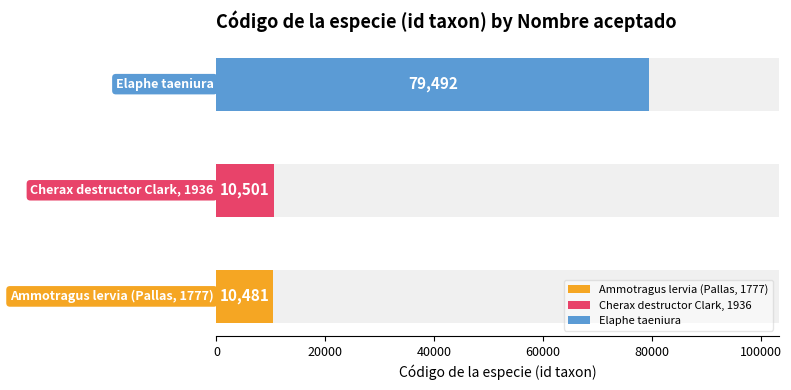

What is the value of the 2nd bar from the left?

10501